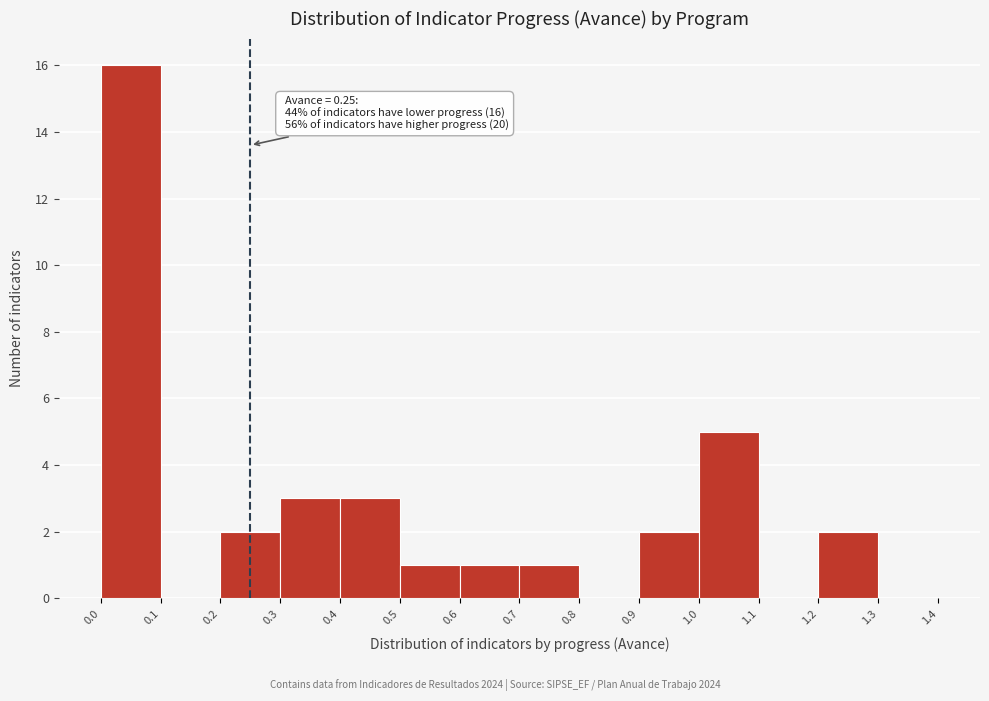

Which range on the x-axis has the tallest bar?

0.0 to 0.1